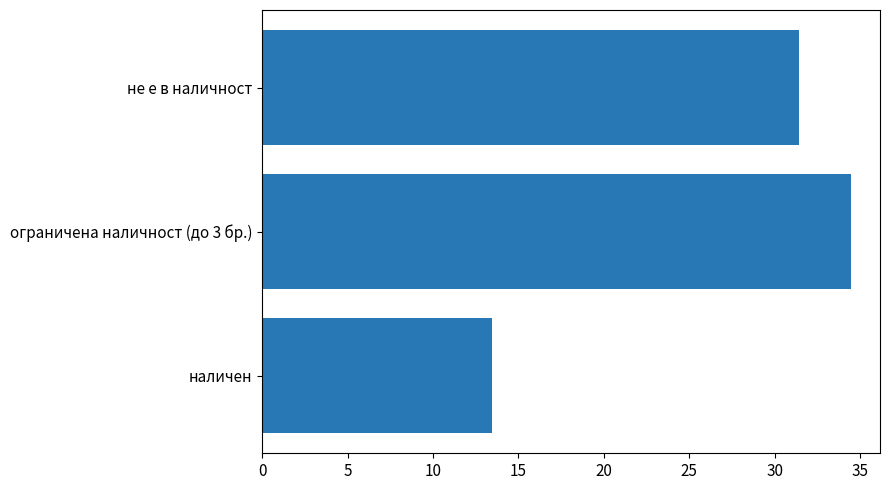

Rank the categories by value from lowest to highest.

наличен, не е в наличност, ограничена наличност (до 3 бр.)